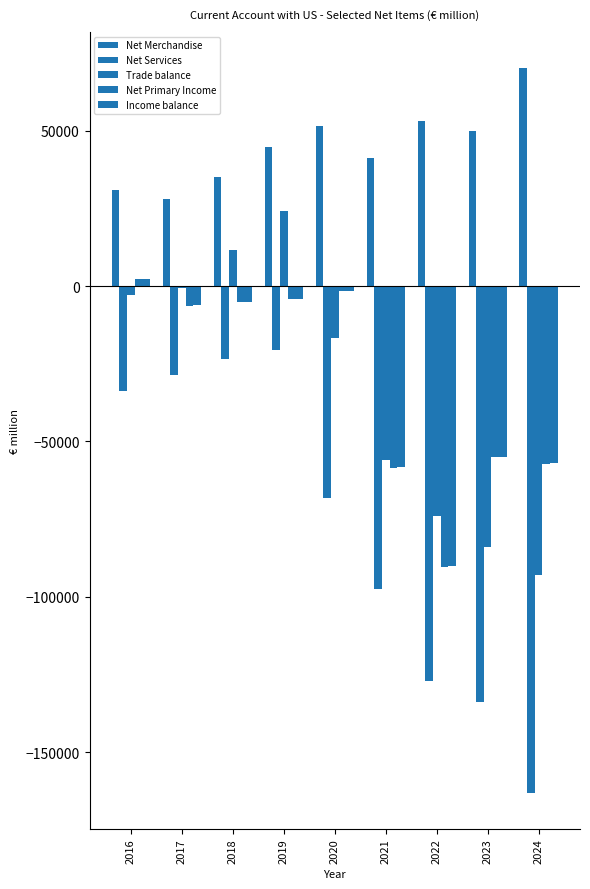

Is the value of Net Primary Income at 2023 greater than the value of Income balance at 2019?

No